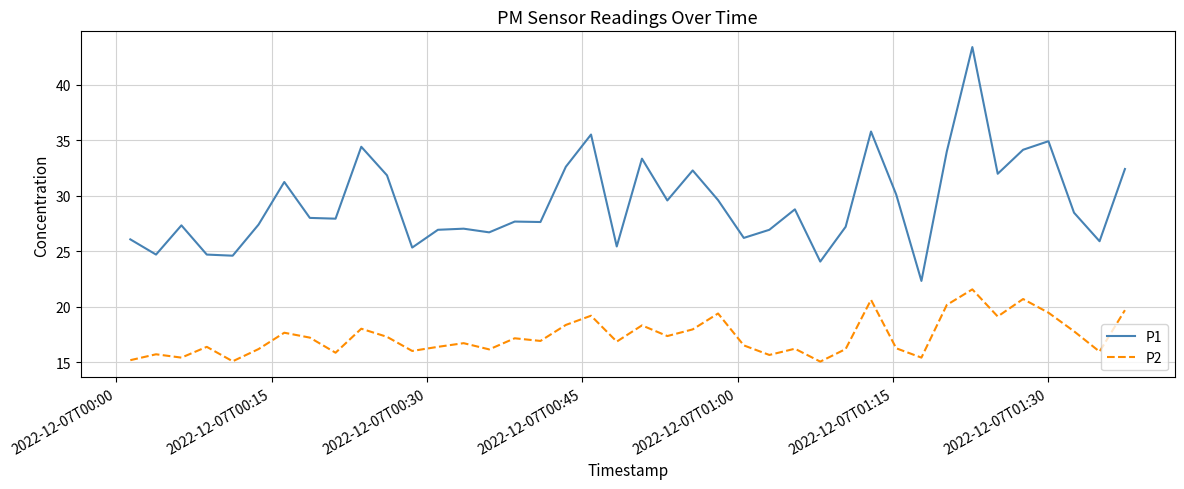

Which series has the widest spread of values?

P1